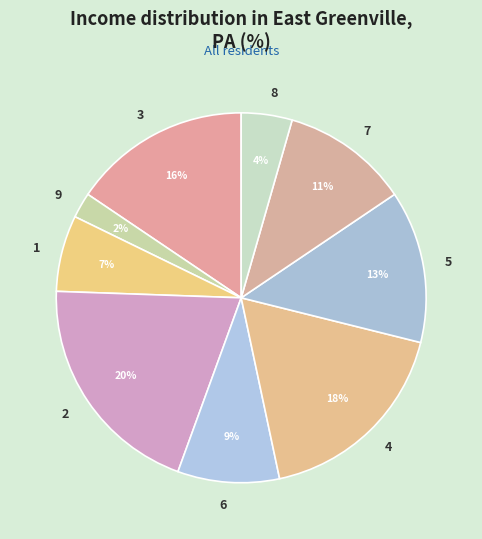

Does any single category account for the majority?

No